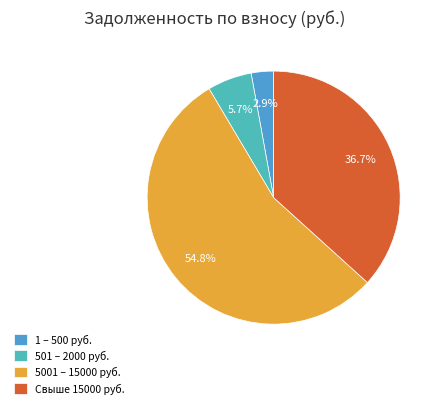

Which has a higher value, Свыше 15000 руб. or 1 – 500 руб.?

Свыше 15000 руб.